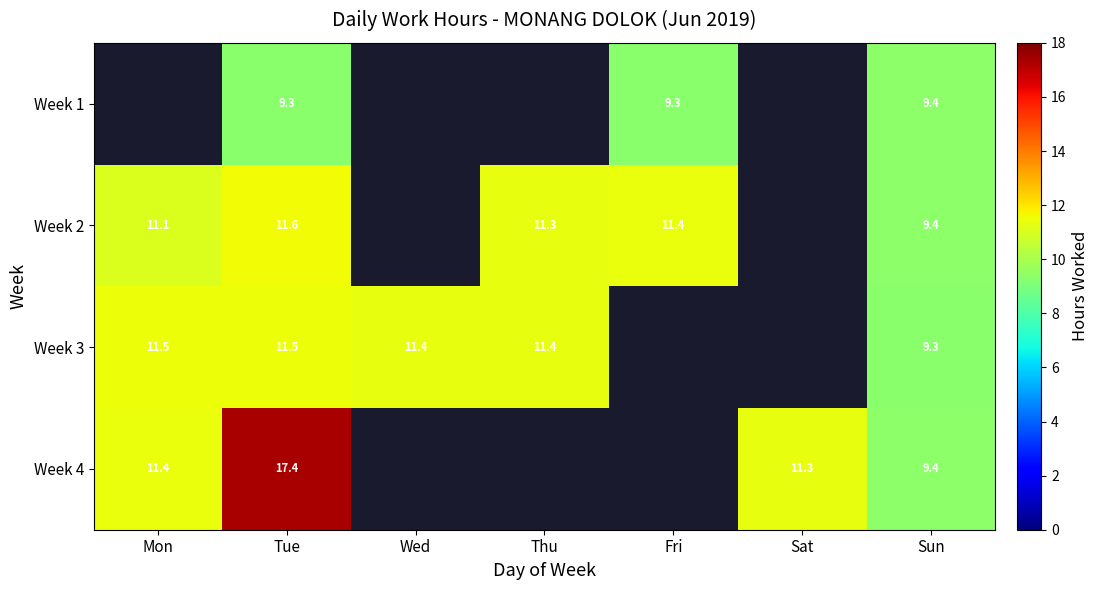

Is the value of Week 1 at Sun greater than the value of Week 2 at Thu?

No